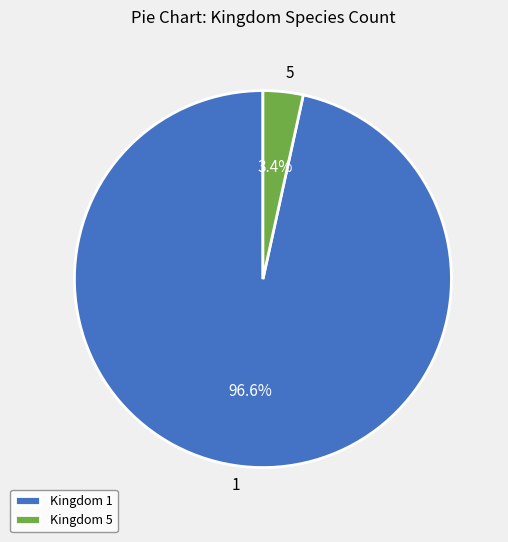

To the nearest percent, what percentage of the pie is 1?

97%